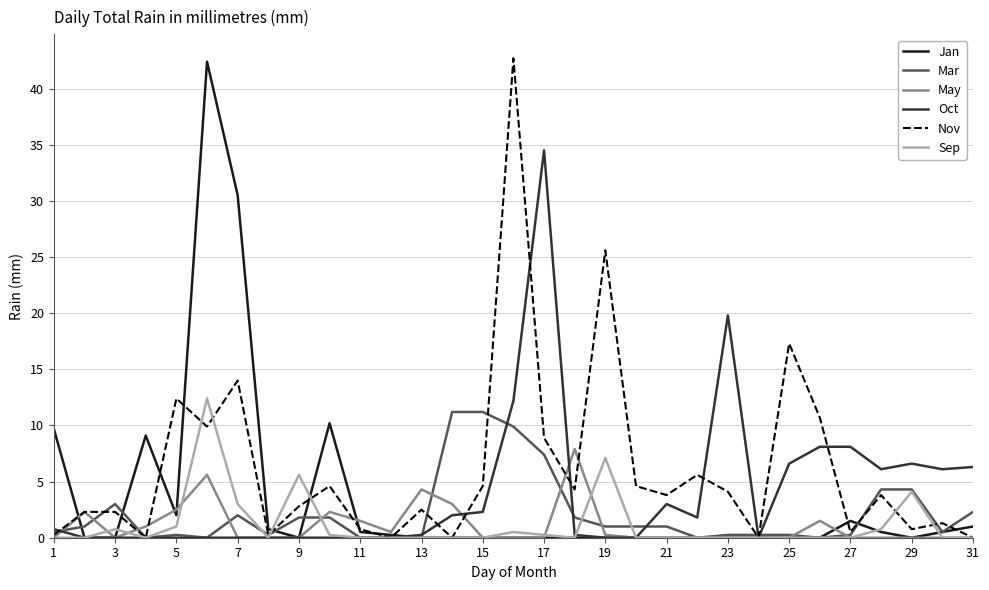

Which series has the largest total across all categories?

Nov